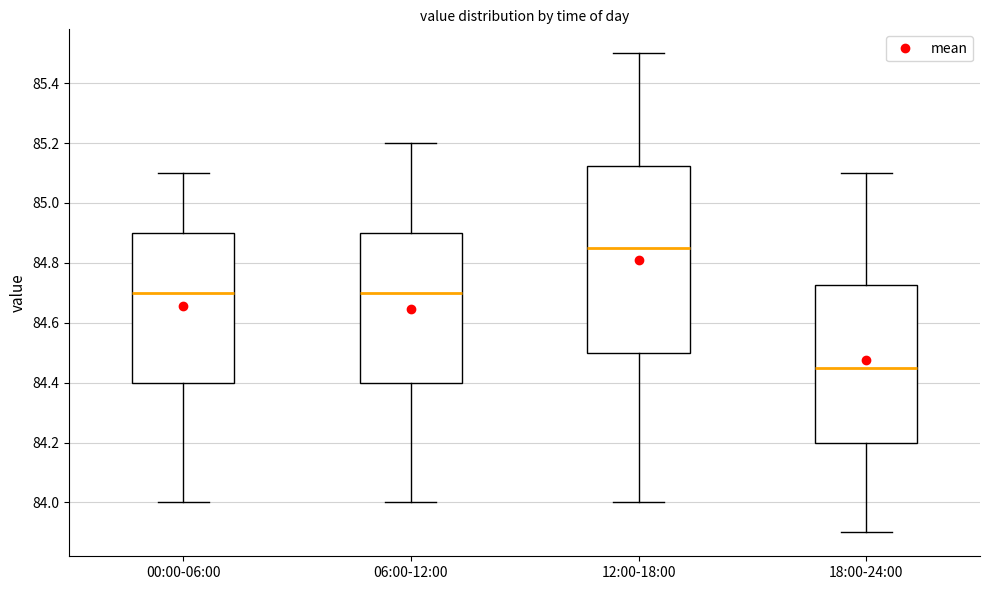

Where is the lower edge of the box for 00:00-06:00 on the y-axis? The values are not printed on the chart, so give them approximately, as read against the axis.

84.40